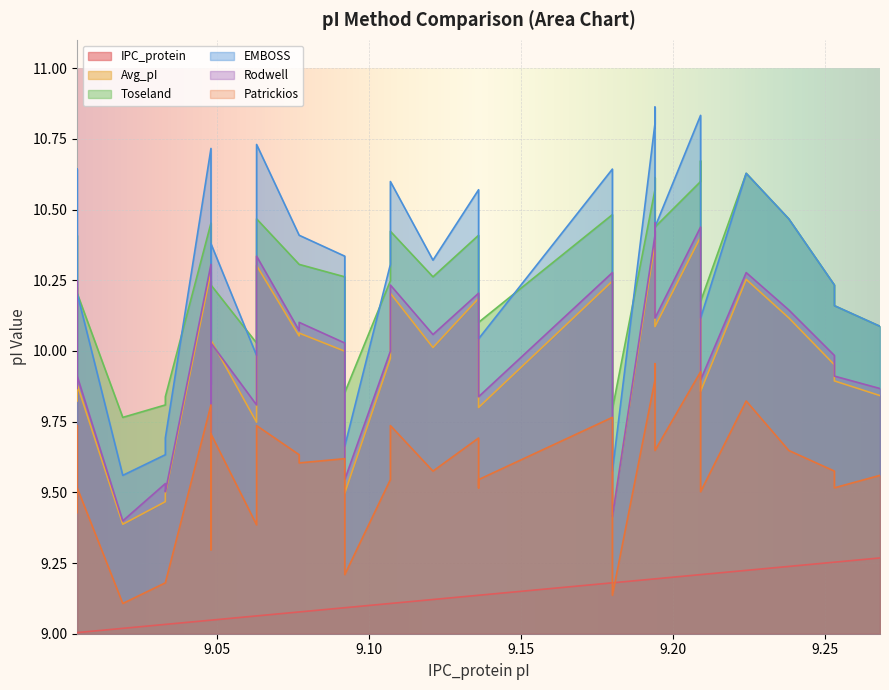

How many lines are shown in the chart?

6